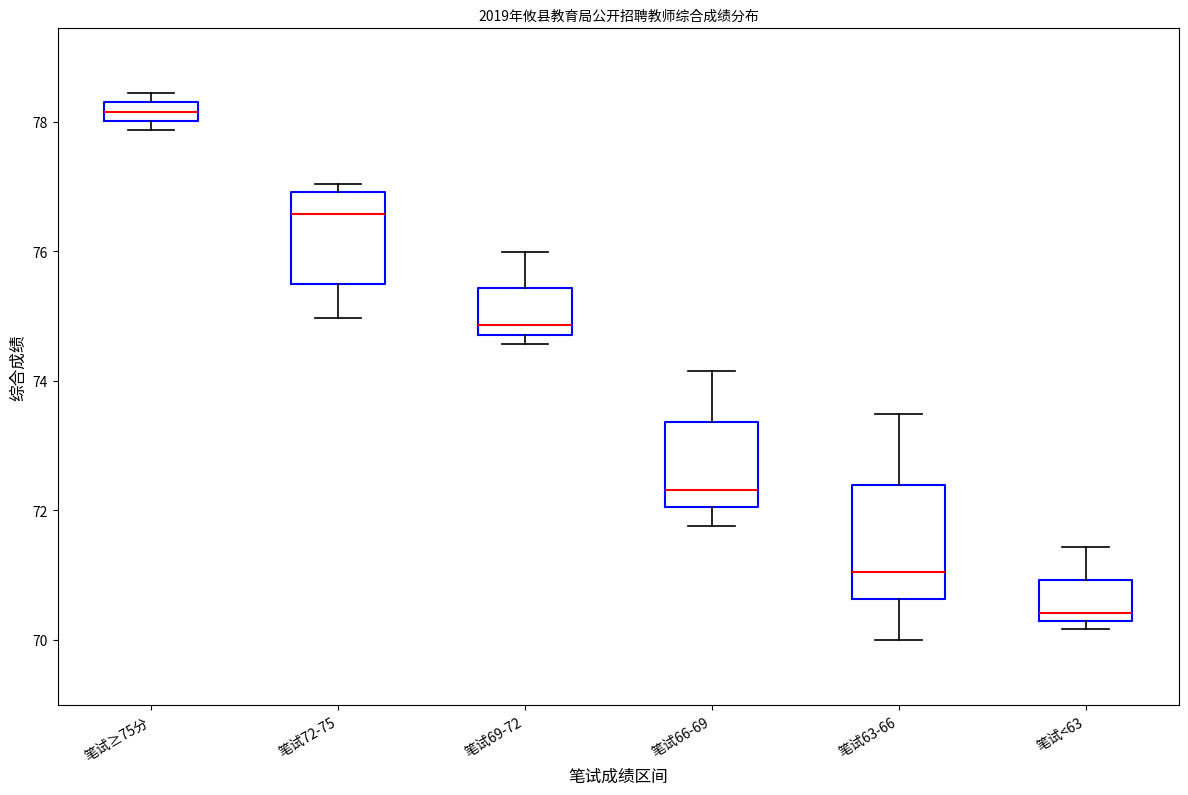

Which box is the tallest, from its lower edge to its upper edge?

笔试63-66